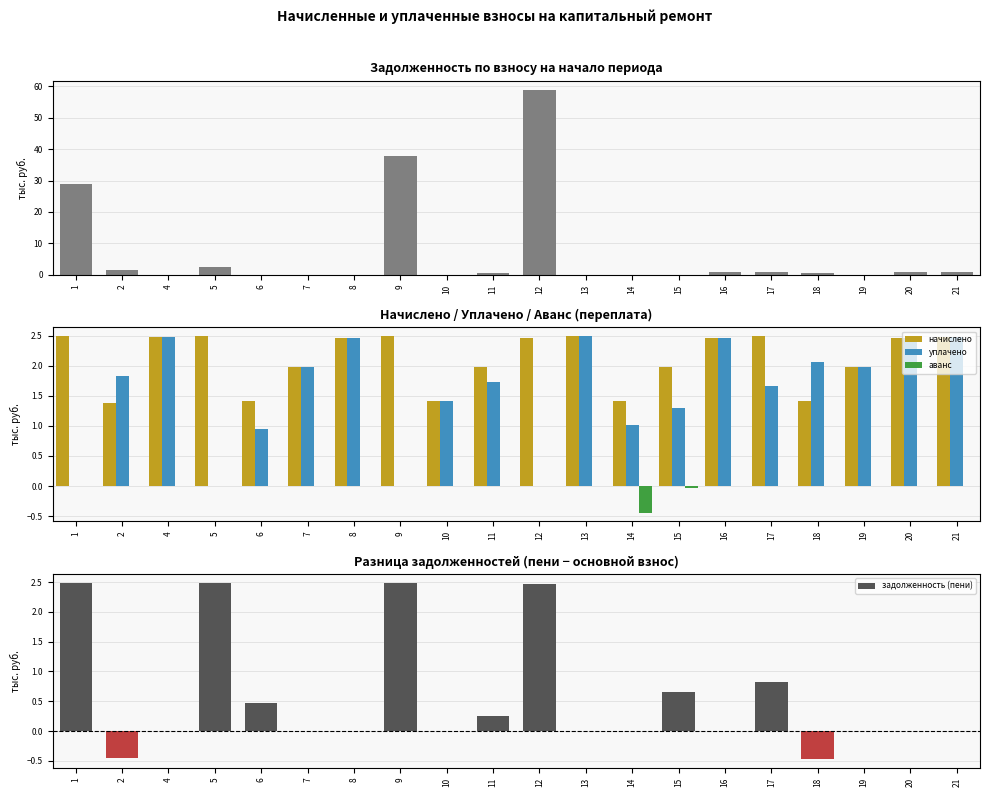

Reading left to right, what are all the values shown in this chart?

задолженность: 1=29.0	2=1.4	4=0.1	5=2.6	6=0.0	7=0.0	8=0.0	9=37.7	10=0.0	11=0.4	12=58.8	13=0.0	14=0.0	15=0.0	16=0.8	17=0.8	18=0.5	19=0.0	20=0.8	21=0.8
начислено: 1=2.5	2=1.4	4=2.5	5=2.5	6=1.4	7=2.0	8=2.5	9=2.5	10=1.4	11=2.0	12=2.5	13=2.5	14=1.4	15=2.0	16=2.5	17=2.5	18=1.4	19=2.0	20=2.5	21=2.5
уплачено: 1=0.0	2=1.8	4=2.5	5=0.0	6=0.9	7=2.0	8=2.5	9=0.0	10=1.4	11=1.7	12=0.0	13=2.5	14=1.0	15=1.3	16=2.5	17=1.7	18=2.1	19=2.0	20=2.5	21=2.5
аванс: 1=0.0	2=0.0	4=0.0	5=0.0	6=0.0	7=0.0	8=0.0	9=0.0	10=0.0	11=0.0	12=0.0	13=0.0	14=-0.4	15=-0.0	16=0.0	17=0.0	18=0.0	19=0.0	20=0.0	21=0.0
задолженность (пени): 1=2.5	2=-0.5	4=0.0	5=2.5	6=0.5	7=0.0	8=0.0	9=2.5	10=0.0	11=0.2	12=2.5	13=0.0	14=0.0	15=0.7	16=0.0	17=0.8	18=-0.5	19=0.0	20=0.0	21=0.0